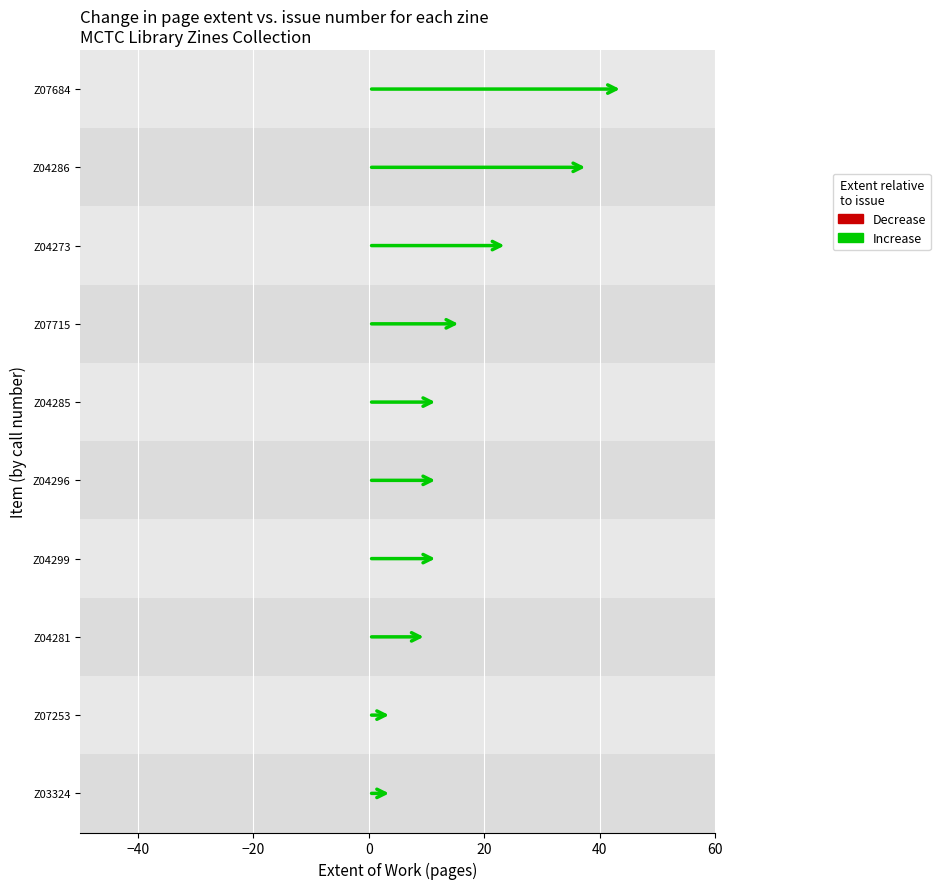

Is the value of Extent of Work at Z07253 greater than the value of Issue at Z07684?

Yes